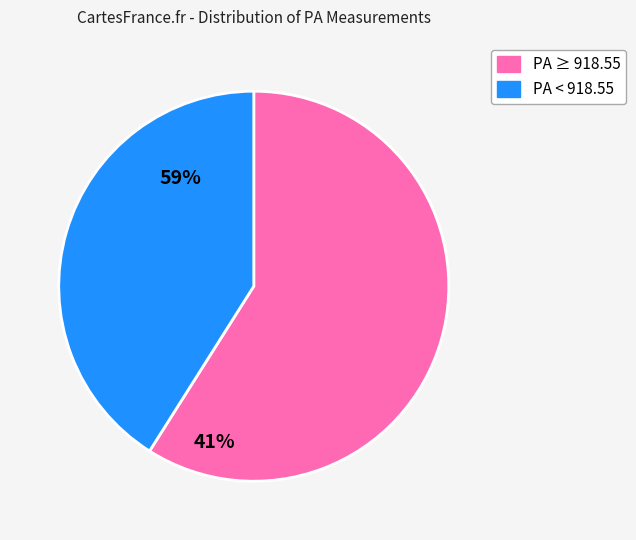

Is there a majority slice in this chart?

Yes